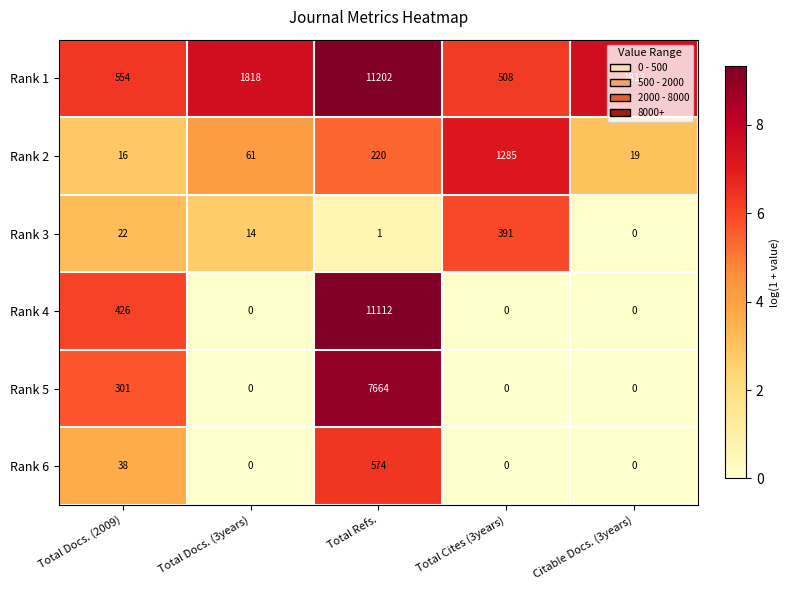

How many data points does each series have?

5